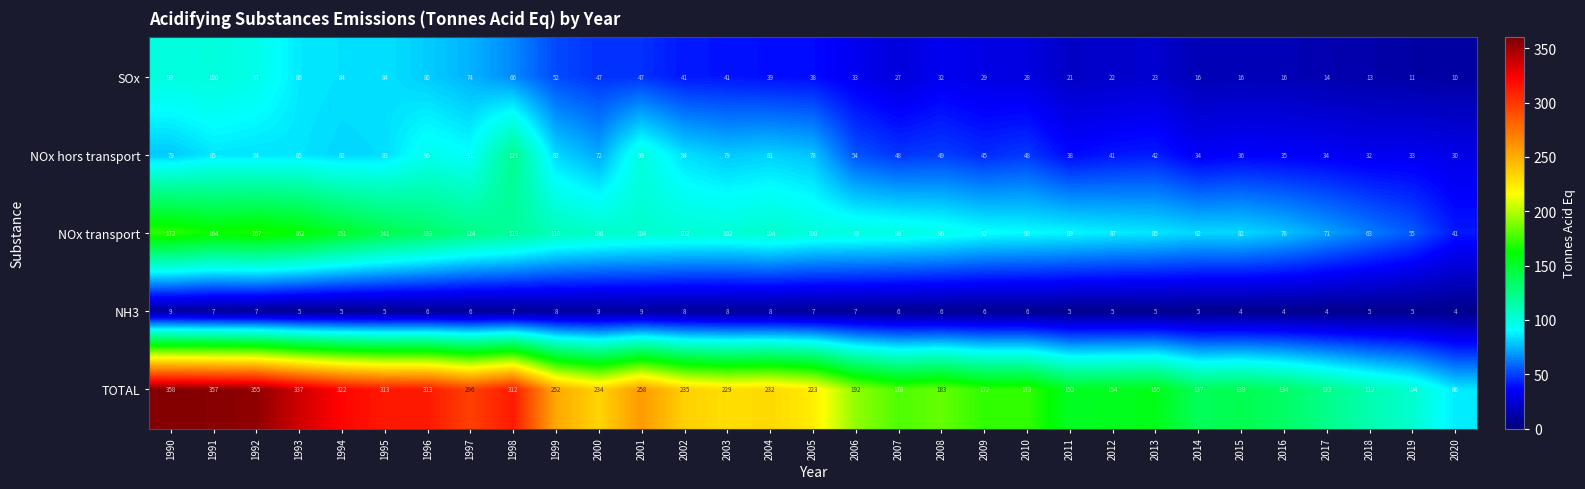

List the series in order of their peak value, highest first.

TOTAL, NOx transport, NOx hors transport, SOx, NH3